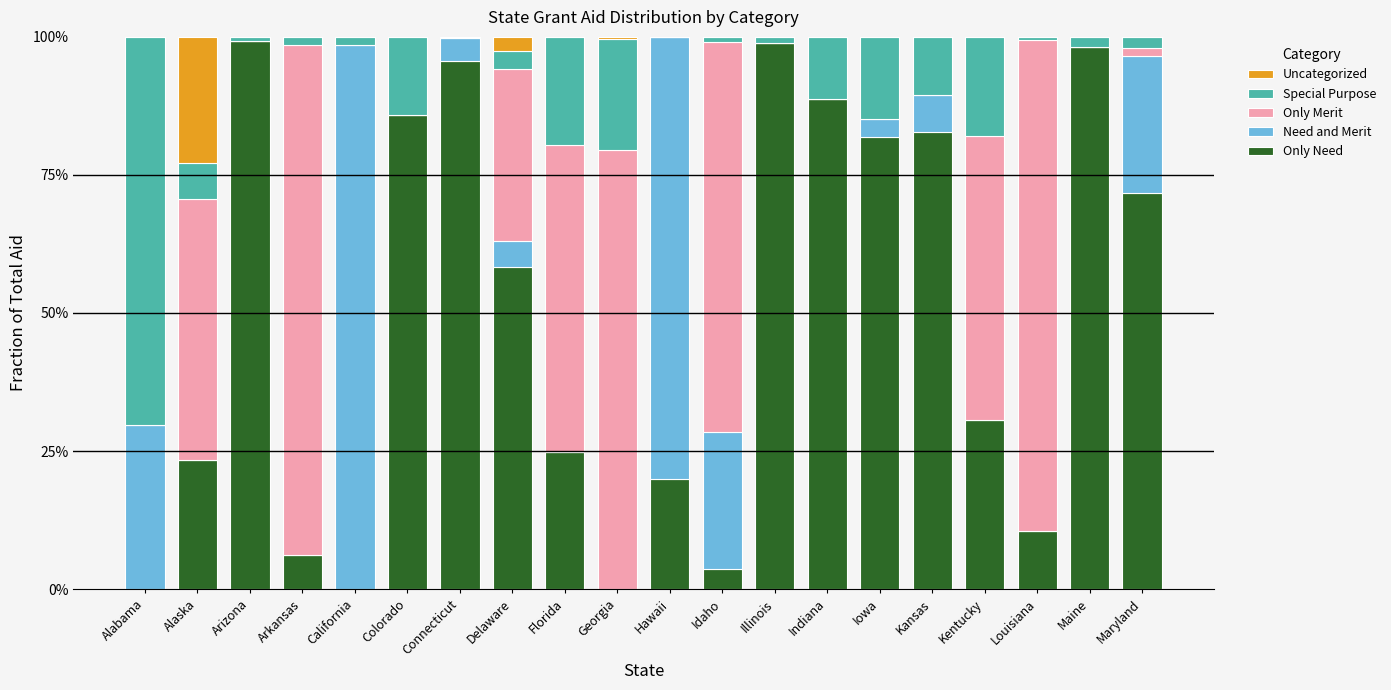

What are all the series names shown in the legend?

Uncategorized, Special Purpose, Only Merit, Need and Merit, Only Need